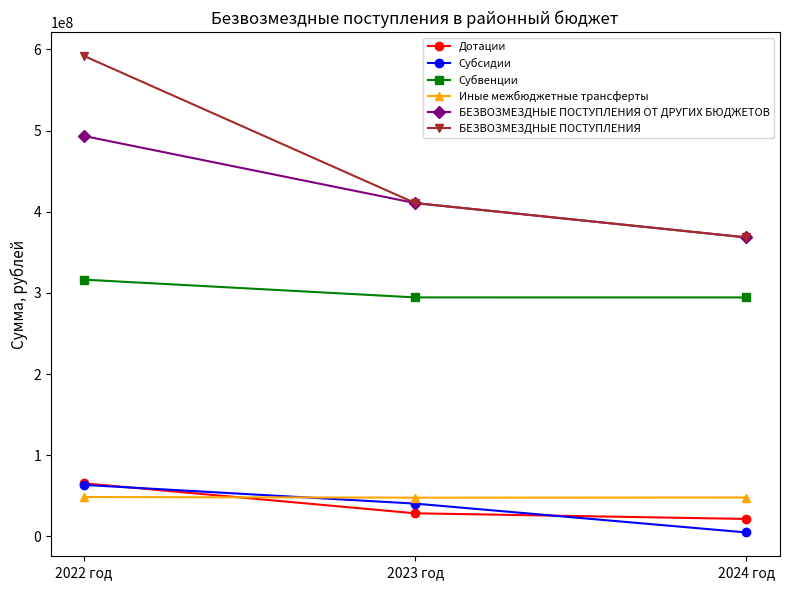

Which category has the highest value across all series?

2022 год